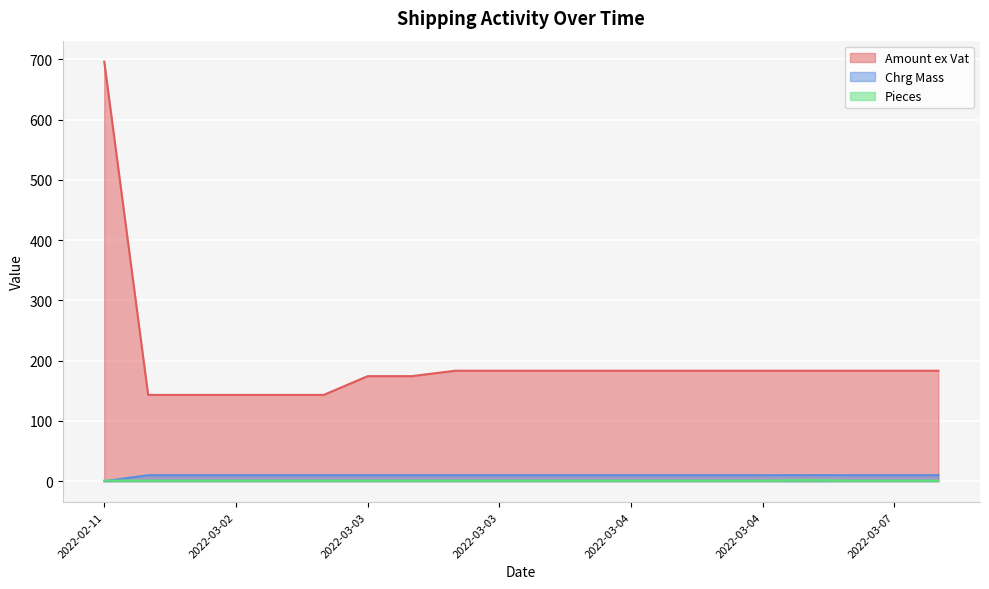

Which series has the widest spread of values?

Amount ex Vat